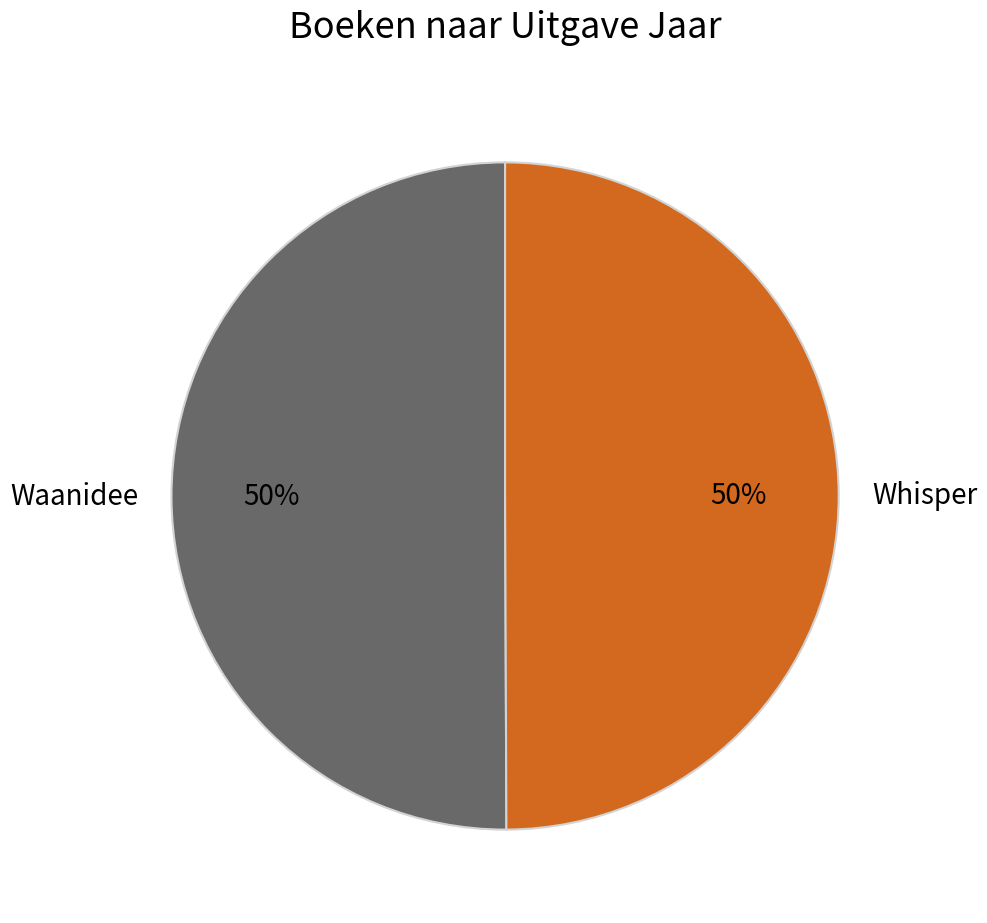

To the nearest percent, what is the combined percentage of Whisper and Waanidee?

100%